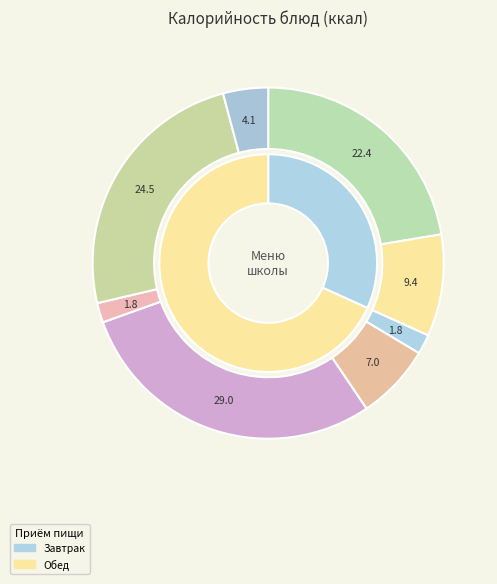

What is the ratio of the value at Оладьи со сгущенным молоком to the value at Омлет с маслом?

1.3